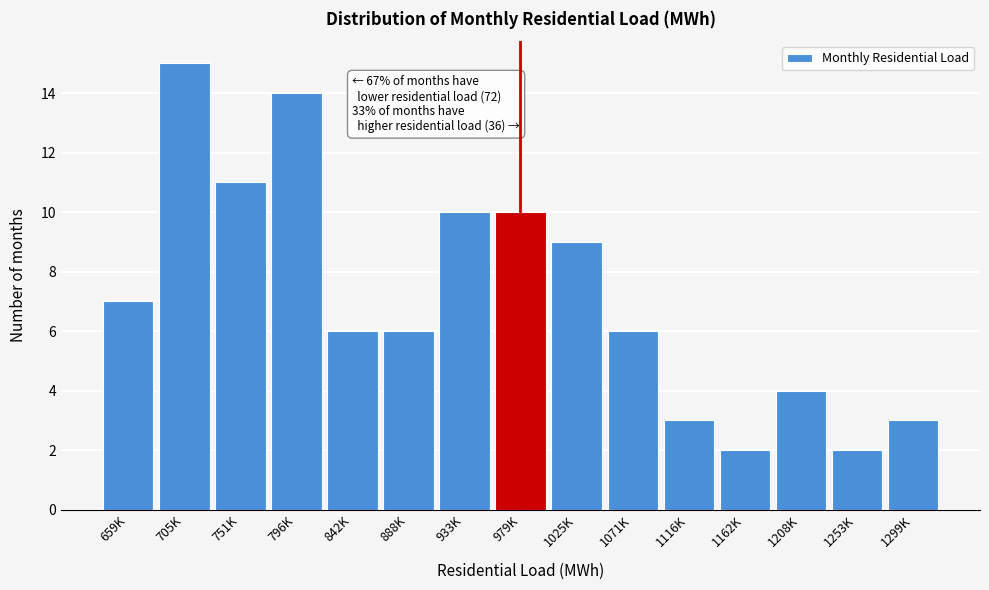

Reading left to right, list all the values displayed in this chart.

659K=7	705K=15	751K=11	796K=14	842K=6	888K=6	933K=10	979K=10	1025K=9	1071K=6	1116K=3	1162K=2	1208K=4	1253K=2	1299K=3